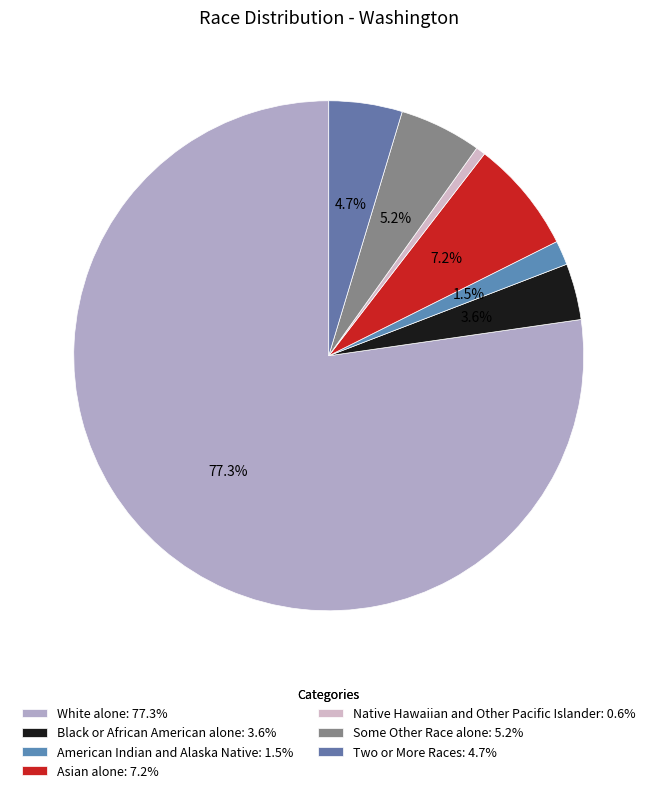

What is the largest slice in the pie chart?

White alone